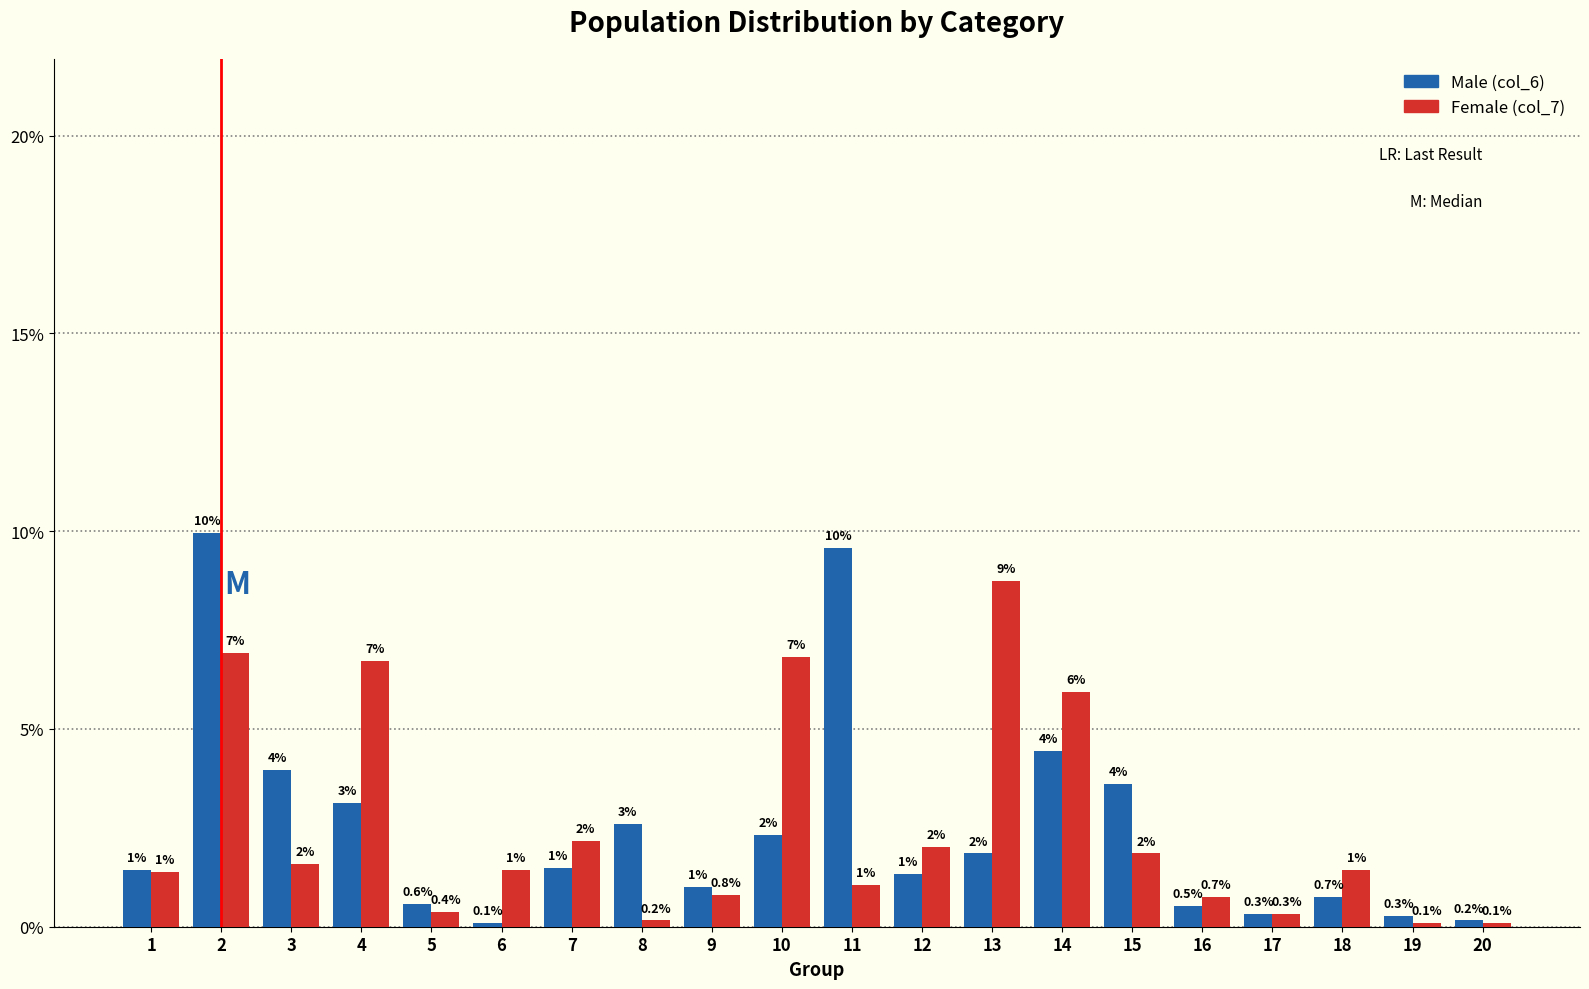

What is the difference between the maximum and second lowest values in the Female (col_7) series?

8.6